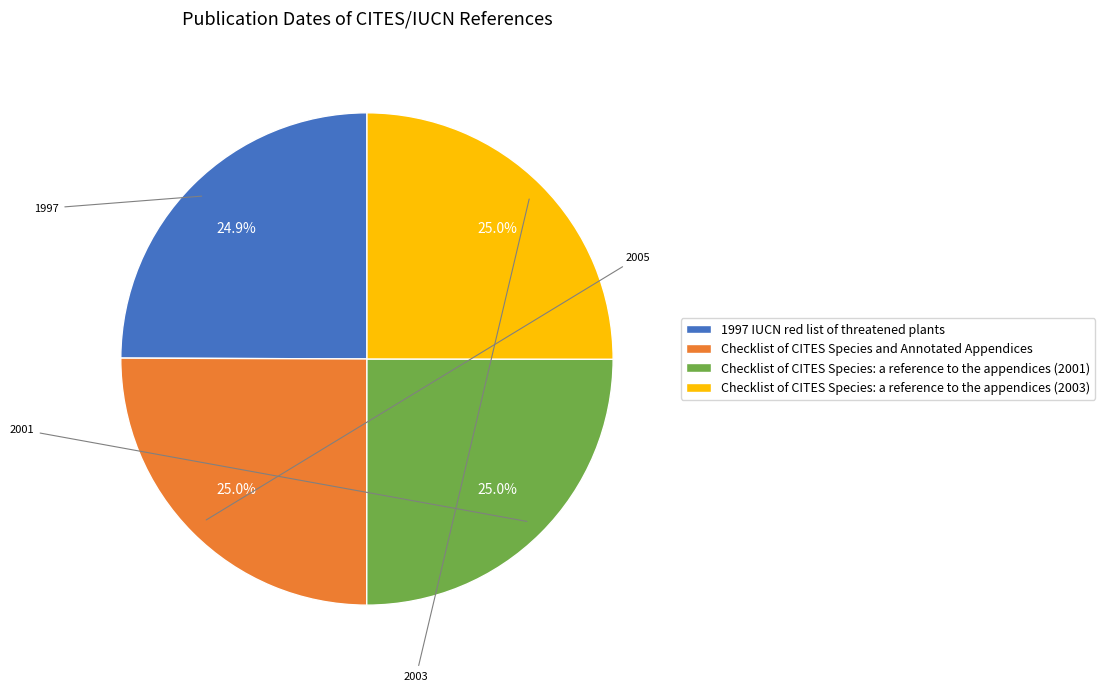

How many slices are in this pie chart?

4